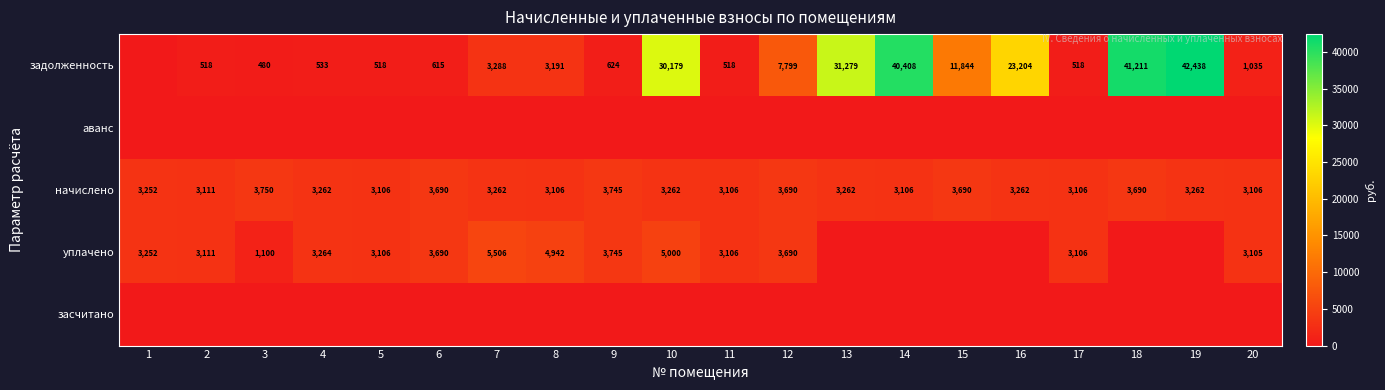

The начислено series shows 3690 at 12. True or false?

True